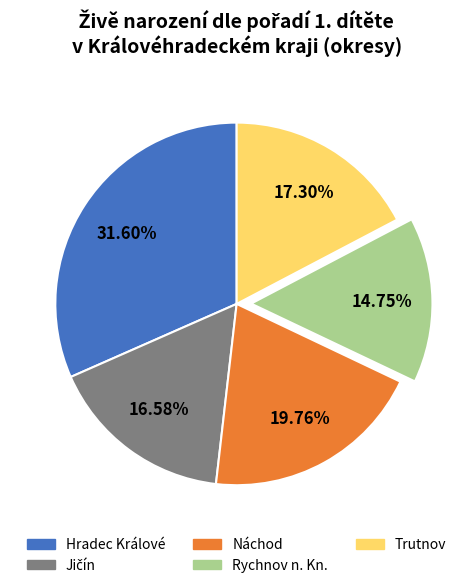

What is the total percentage of Trutnov and Rychnov n. Kn.?

32.1%